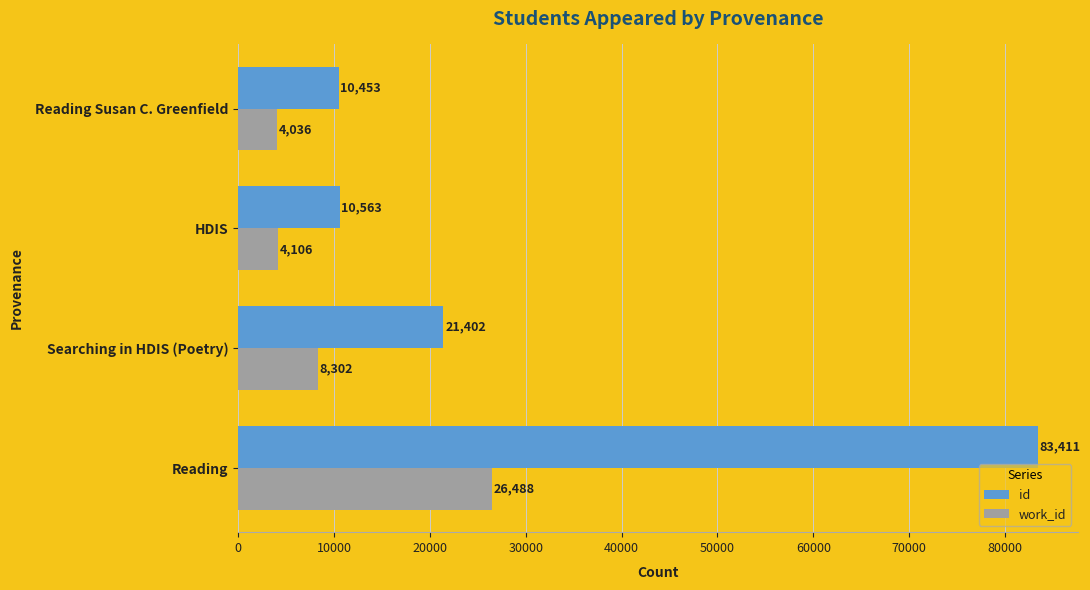

At which label does work_id reach its minimum?

Reading Susan C. Greenfield